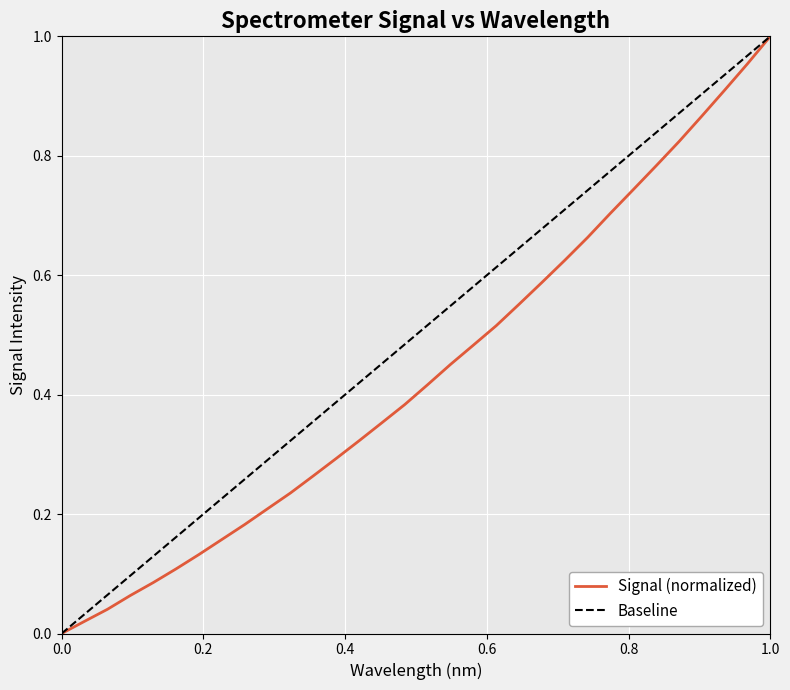

What is the sum of all values?

13.9